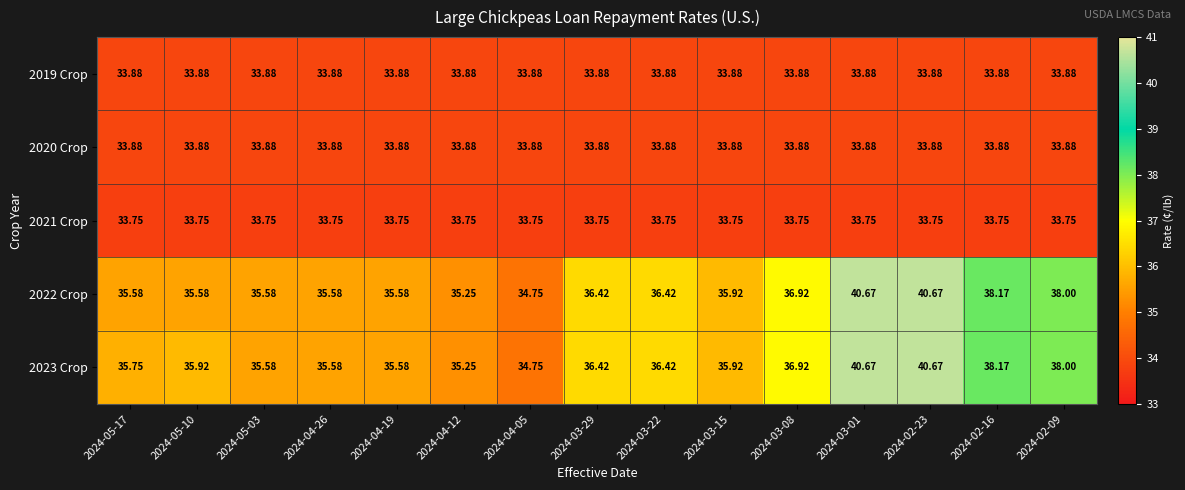

What is the spread (max minus min) of values at 2024-05-17?

2.0